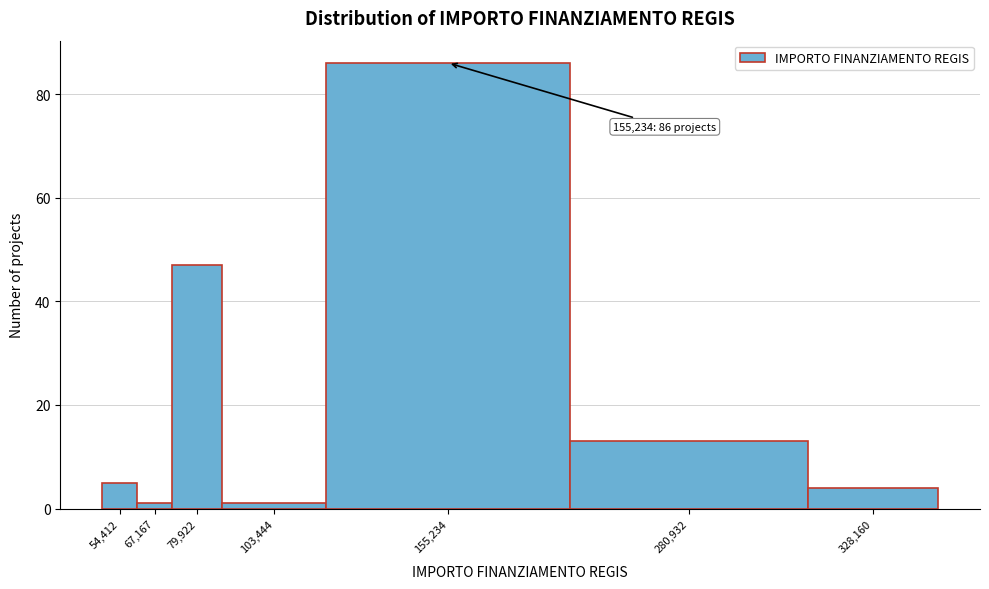

Reading right to left, extract all data points from this chart.

328,160=4	280,932=13	155,234=86	103,444=1	79,922=47	67,167=1	54,412=5